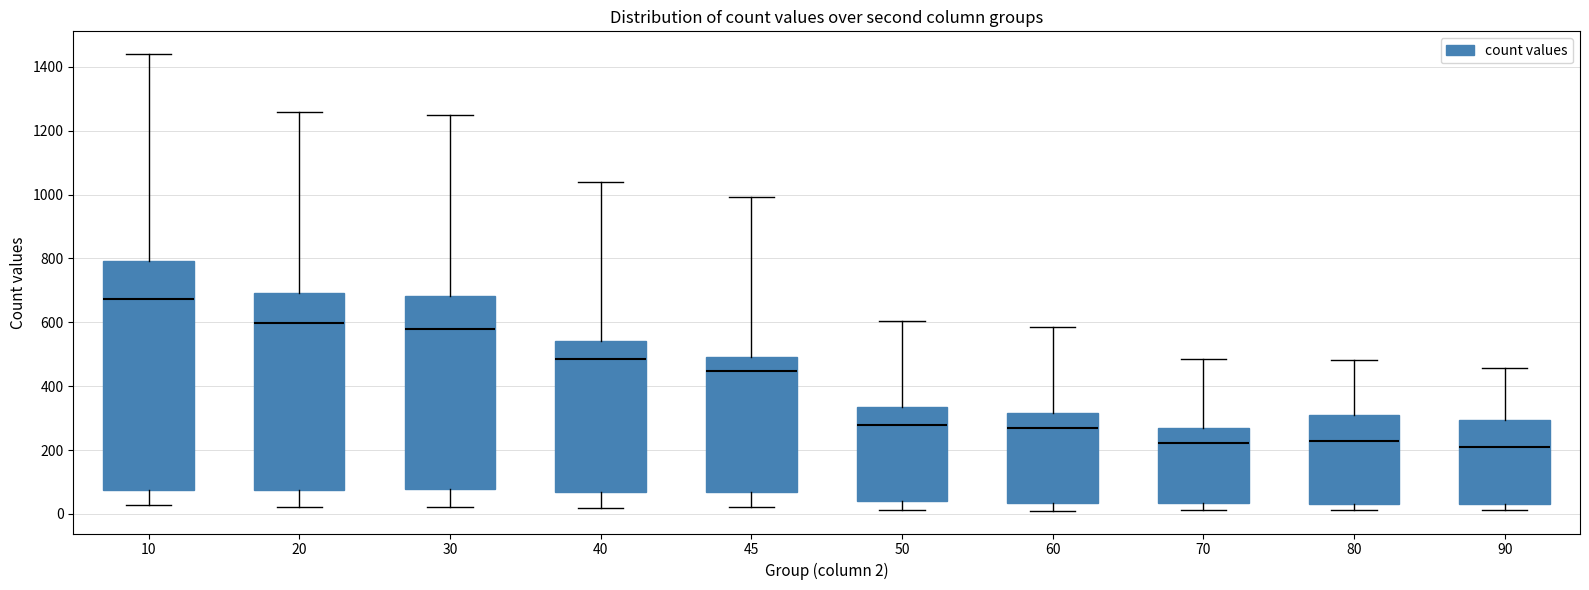

Where is the upper edge of the box at x = 10 on the y-axis? The values are not printed on the chart, so give them approximately, as read against the axis.

800